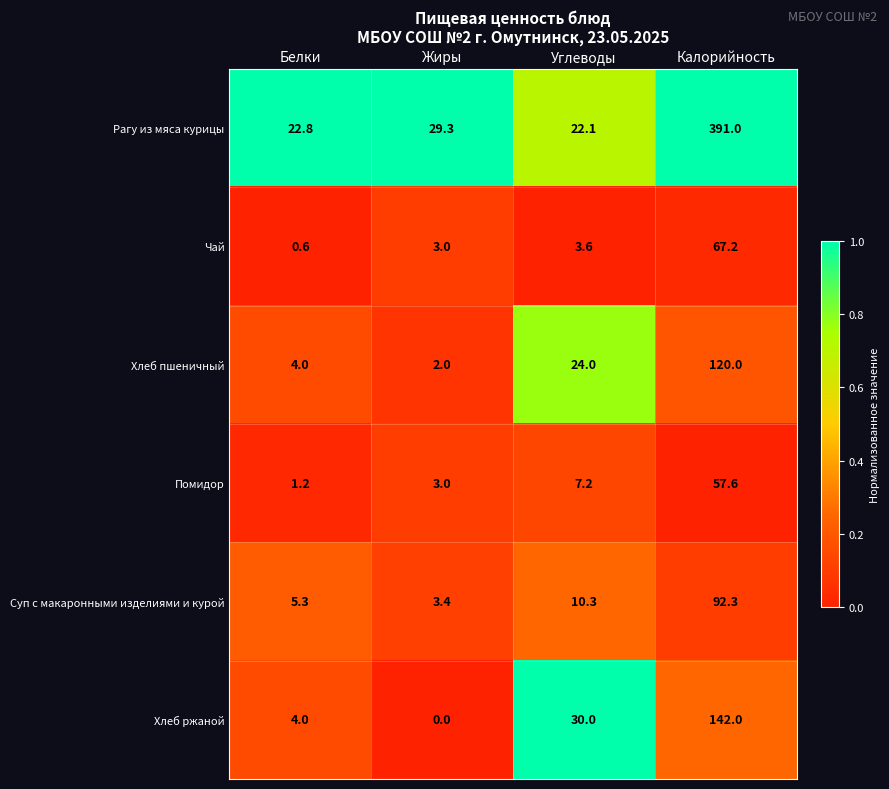

What is the difference between the highest and lowest values at Углеводы?

26.4